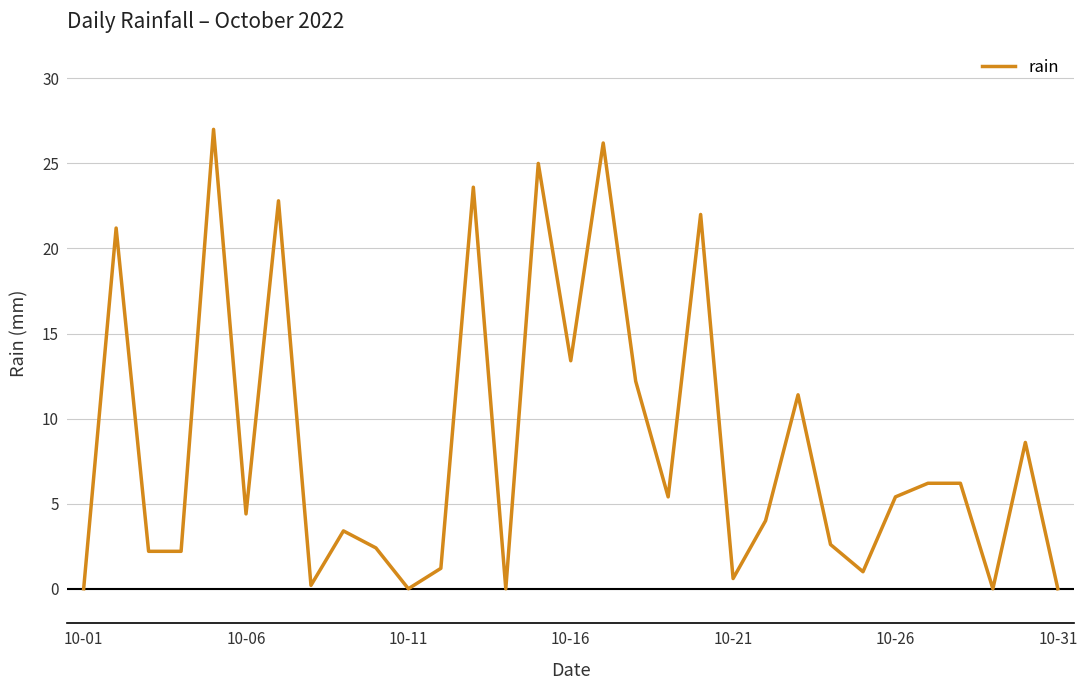

What is the maximum value shown in the chart?

27.0